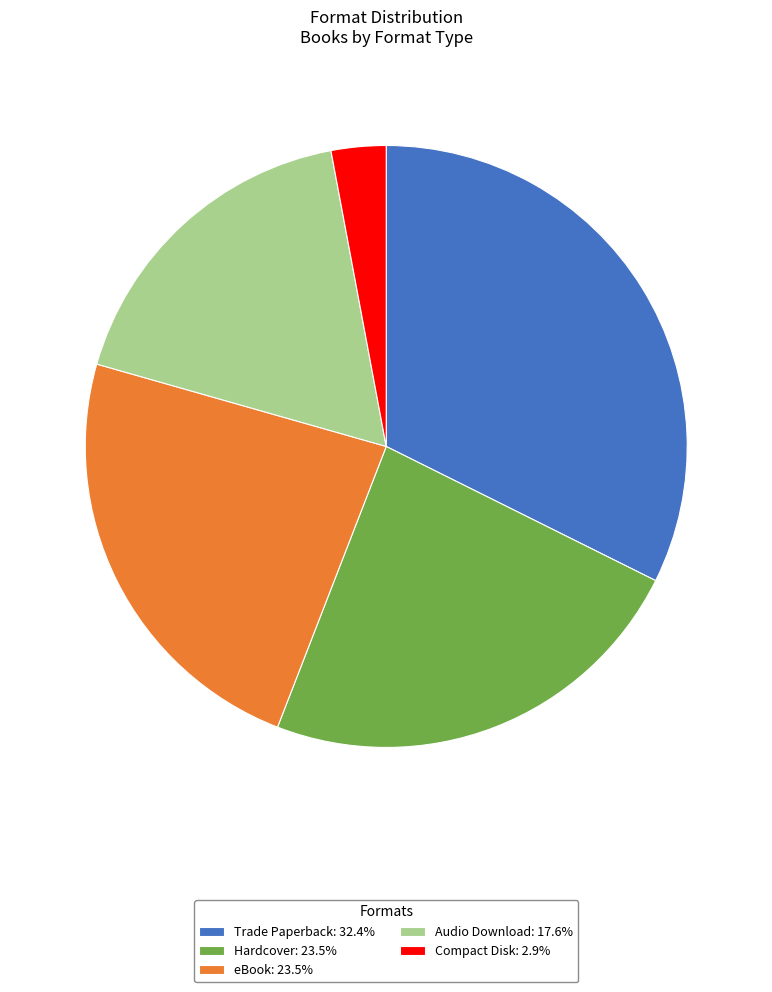

Count the number of slices in the pie.

5